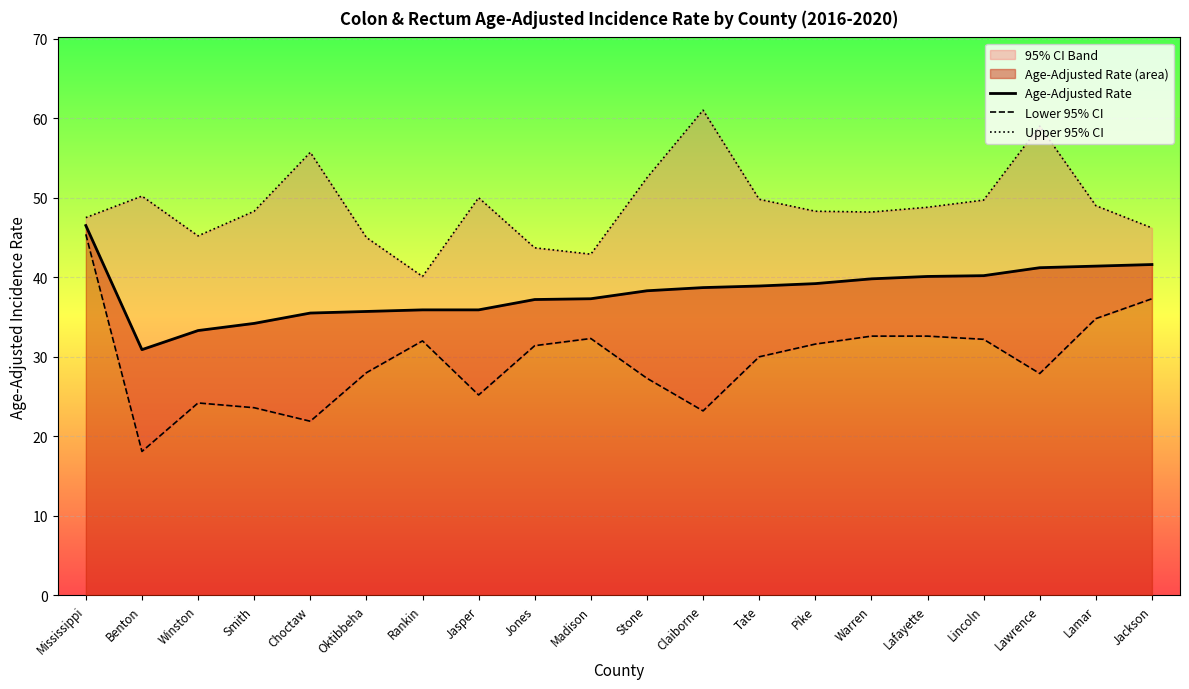

At which label does Age-Adjusted Rate first exceed 38?

Mississippi